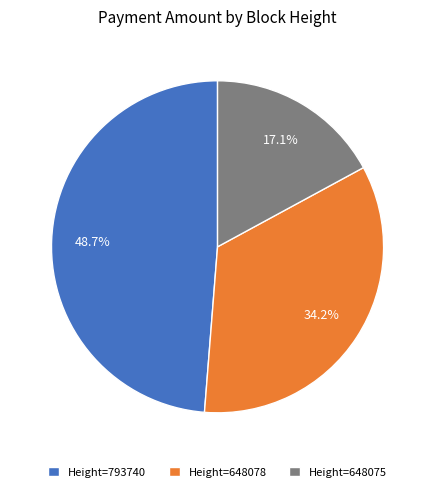

Between Height=648078 and Height=648075, which is larger?

Height=648078